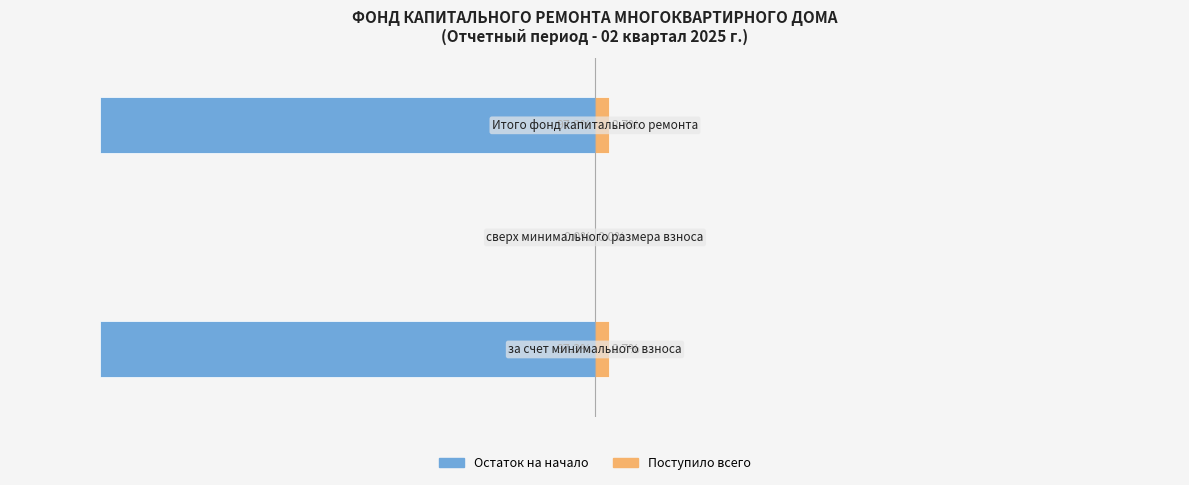

The Остаток на начало series shows -97.3 at −50. True or false?

True